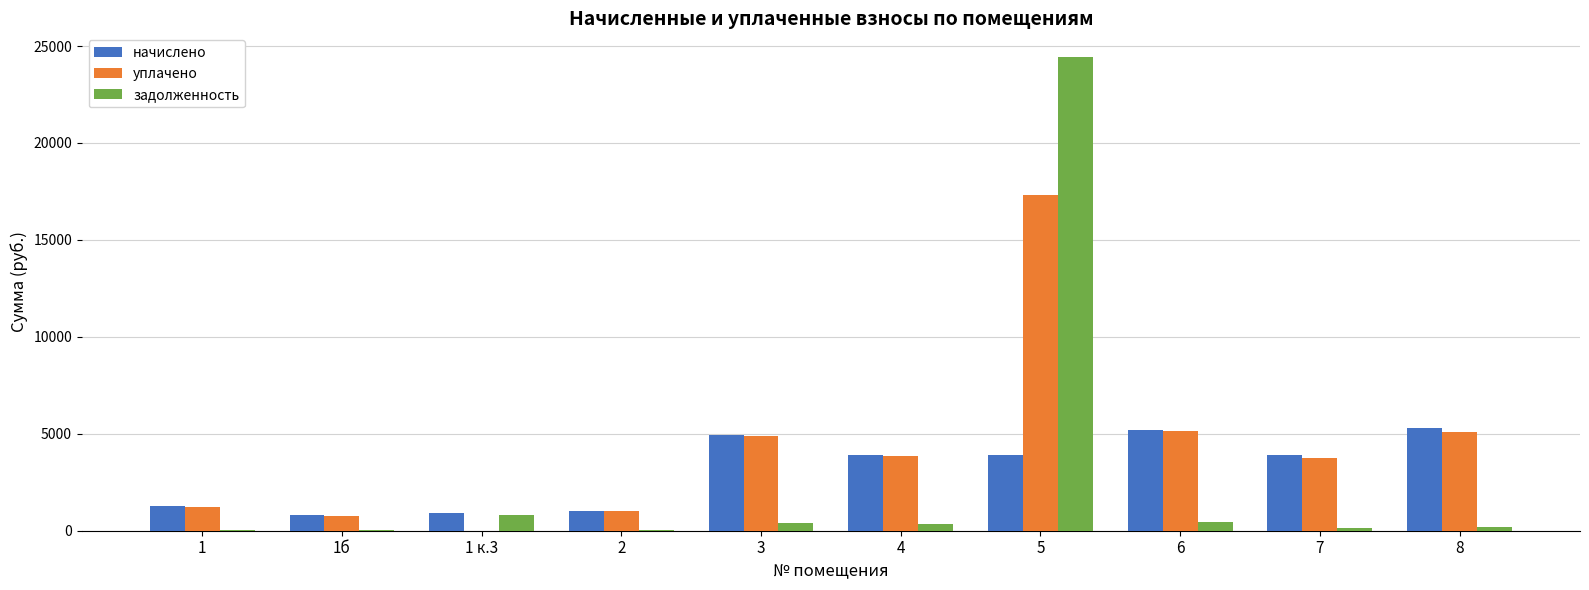

What is the sum of all задолженность values?

26882.2